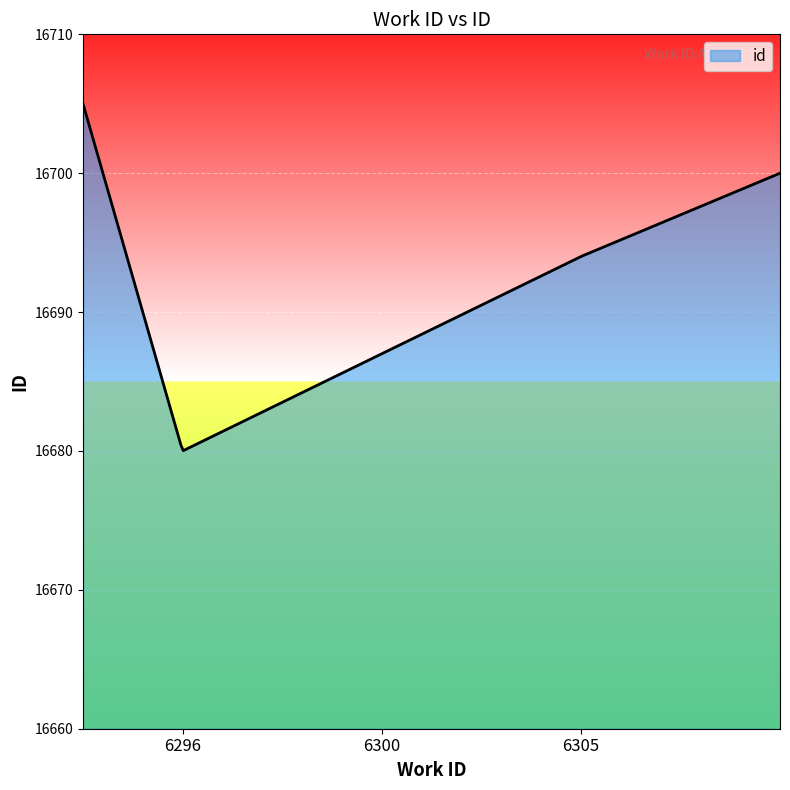

What is the difference between the maximum and second lowest values?

24.9